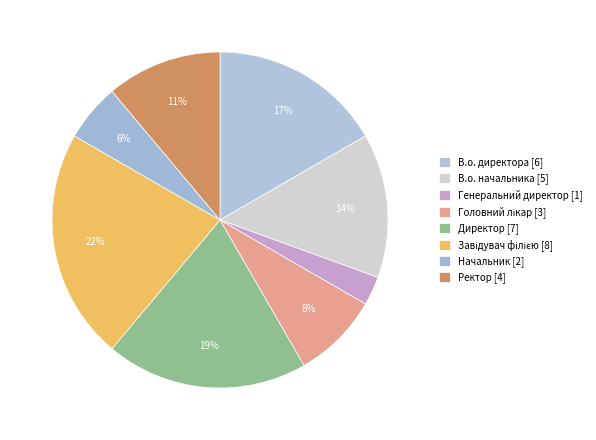

Count the number of slices in the pie.

8